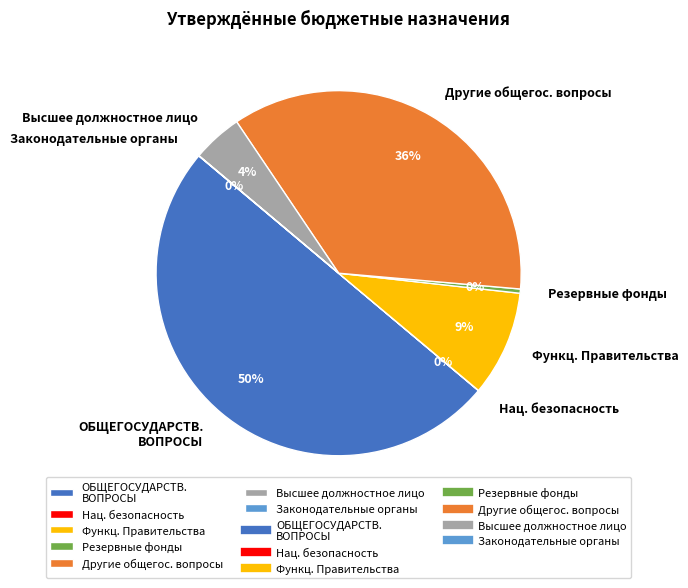

Does Другие общегос. вопросы account for over 50% of the chart?

No